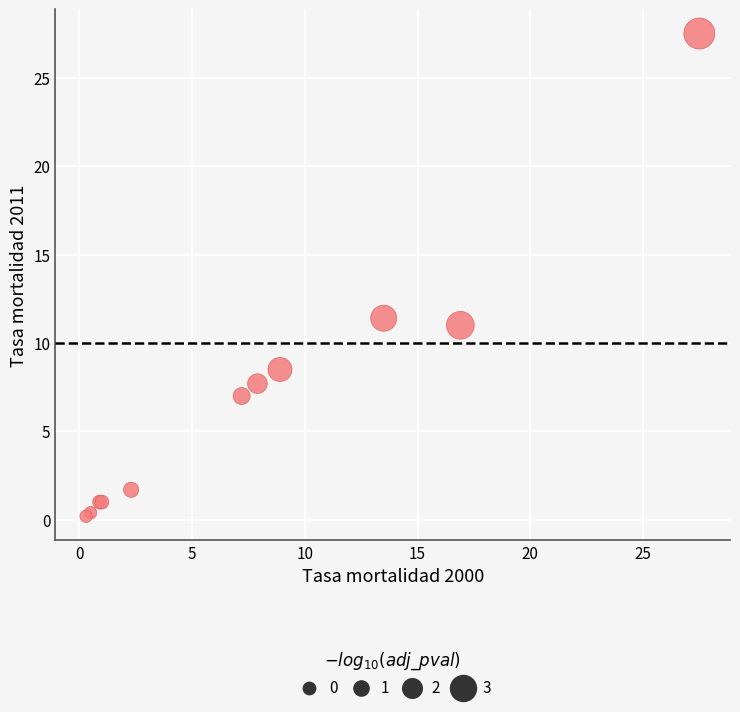

What Y value in the scatter plot is closest to 13?

11.4